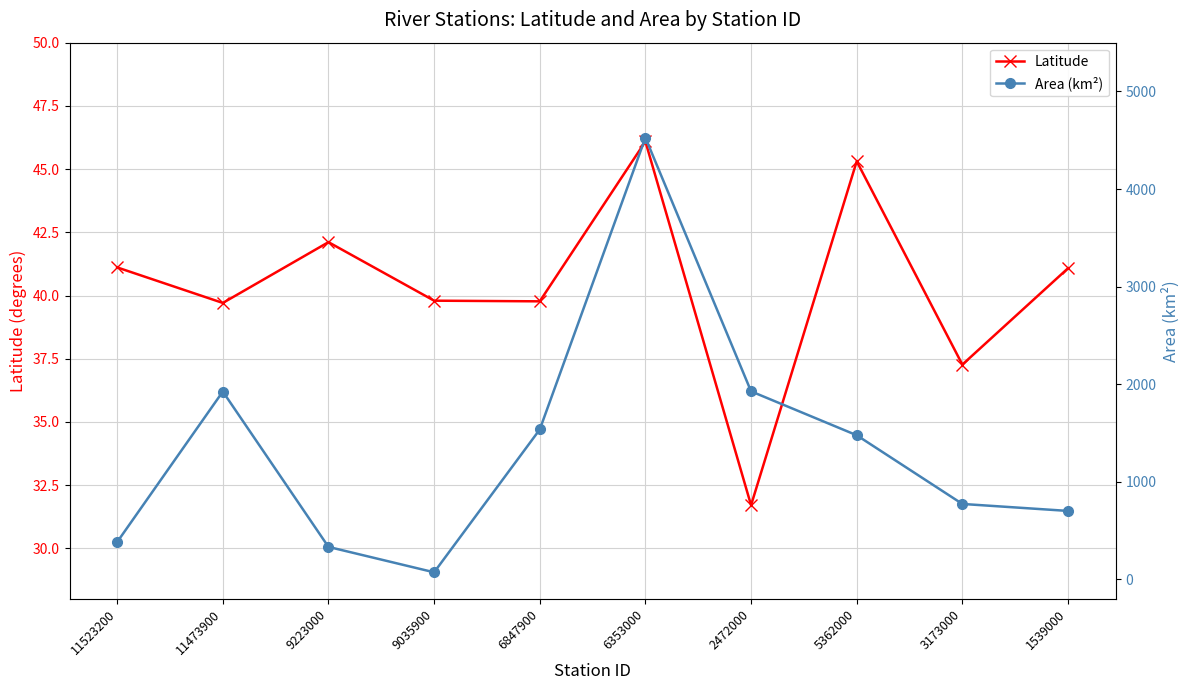

Between 9035900 and 1539000, which is larger?

1539000